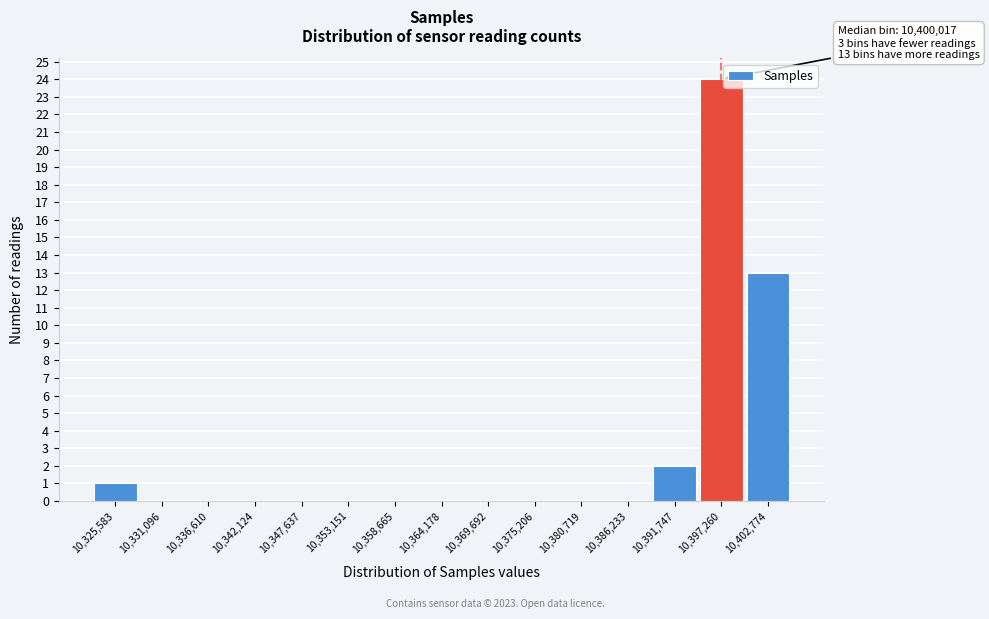

Reading left to right, list all the values displayed in this chart.

10,325,583=1	10,331,096=0	10,336,610=0	10,342,124=0	10,347,637=0	10,353,151=0	10,358,665=0	10,364,178=0	10,369,692=0	10,375,206=0	10,380,719=0	10,386,233=0	10,391,747=2	10,397,260=24	10,402,774=13